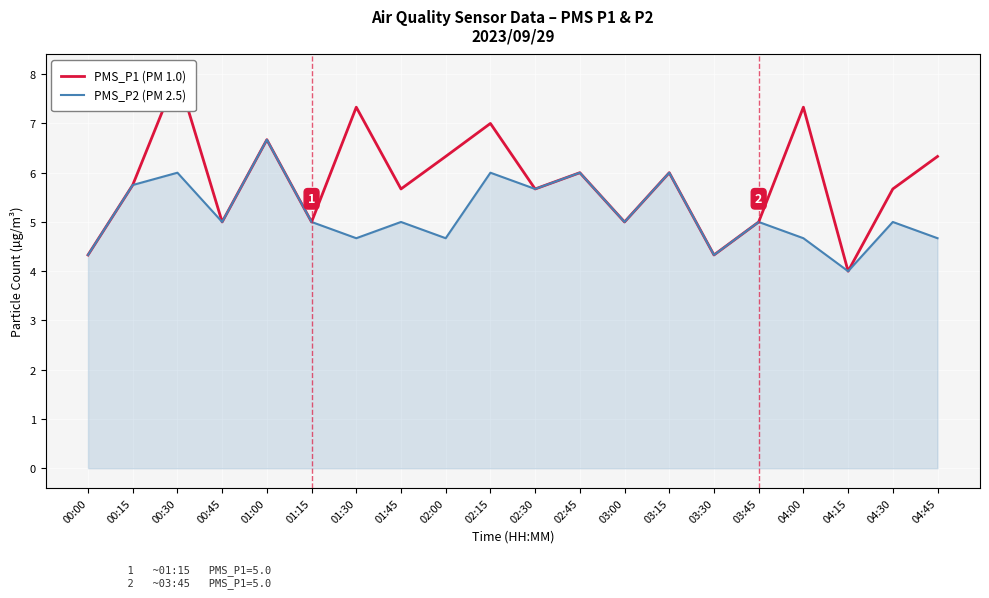

What is the difference between the PMS_P1 (PM 1.0) values at 02:45 and 02:15?

1.0